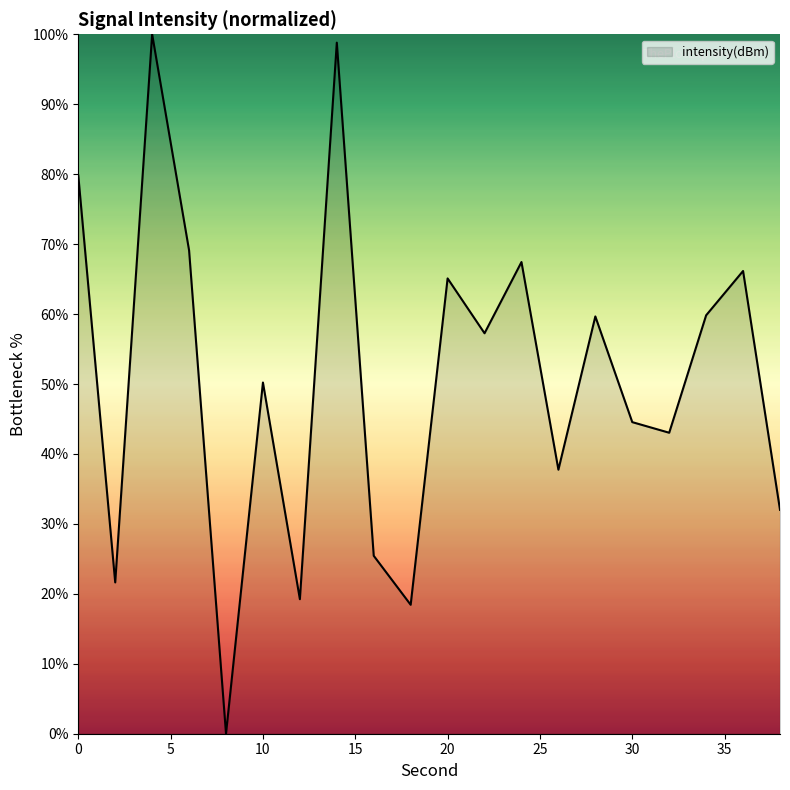

How many distinct data groups are displayed?

1